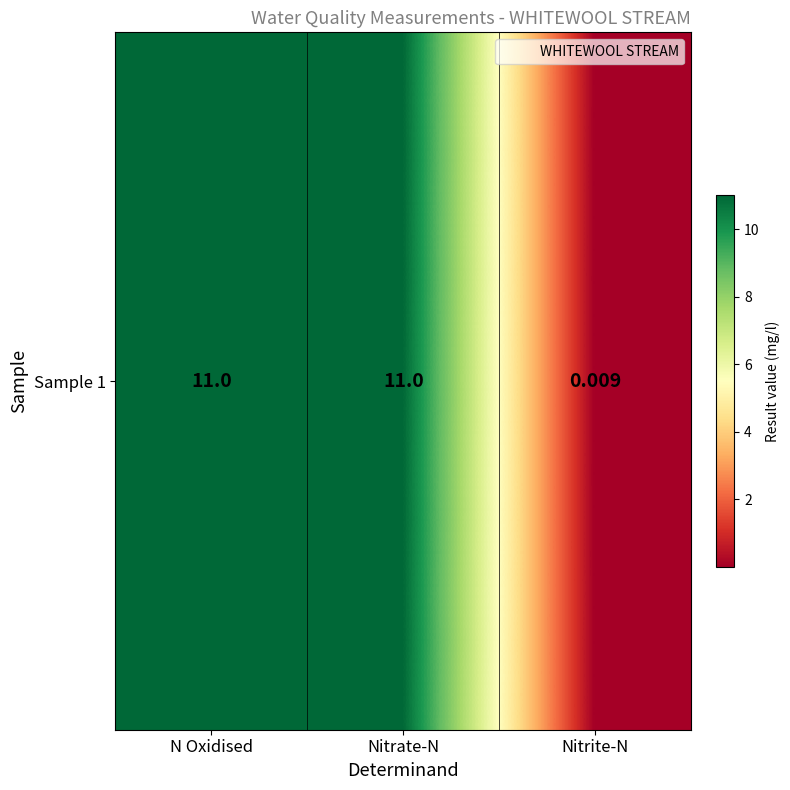

True or false: the data shows 0.0 at Nitrite-N.

False